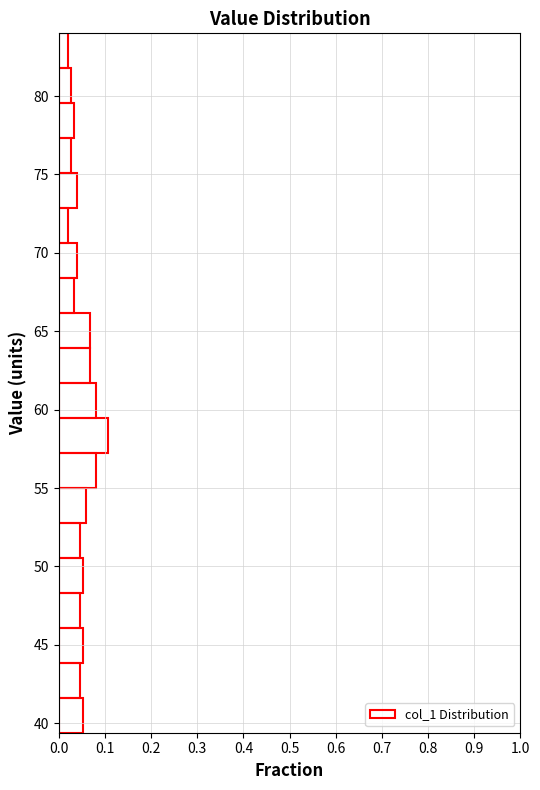

Reading bottom to top, list every bar in this chart as the range it spans on the y-axis followed by its length. Neither the bar edges nor the lengths are printed on the chart, so give them approximately, as read against the axes.

39.5 to 41.5: 0.05
41.5 to 44.0: 0.05
44.0 to 46.0: 0.05
46.0 to 48.5: 0.05
48.5 to 50.5: 0.05
50.5 to 53.0: 0.05
53.0 to 55.0: 0.06
55.0 to 57.0: 0.08
57.0 to 59.5: 0.11
59.5 to 61.5: 0.08
61.5 to 64.0: 0.07
64.0 to 66.0: 0.07
66.0 to 68.5: 0.03
68.5 to 70.5: 0.04
70.5 to 73.0: 0.02
73.0 to 75.0: 0.04
75.0 to 77.5: 0.03
77.5 to 79.5: 0.03
79.5 to 82.0: 0.03
82.0 to 84.0: 0.02